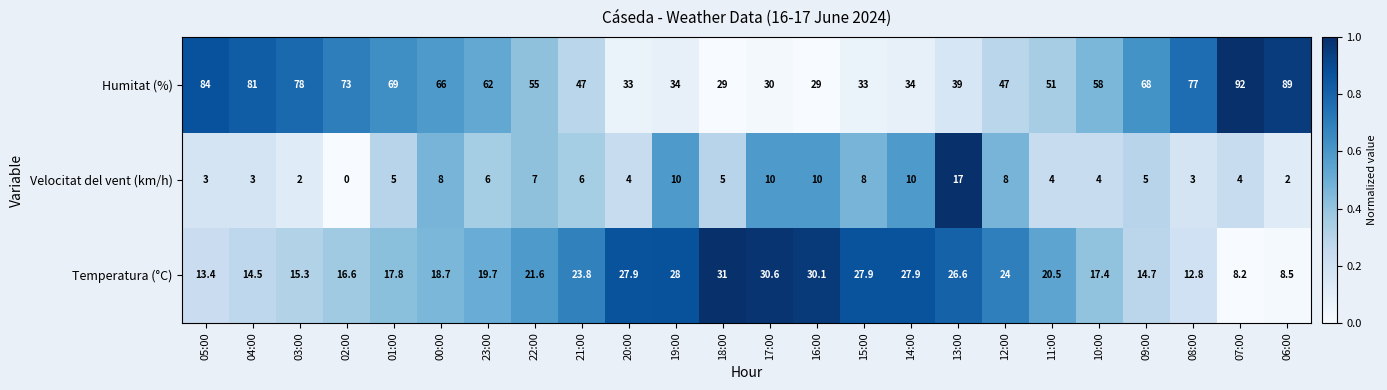

How many series are shown in this chart?

3